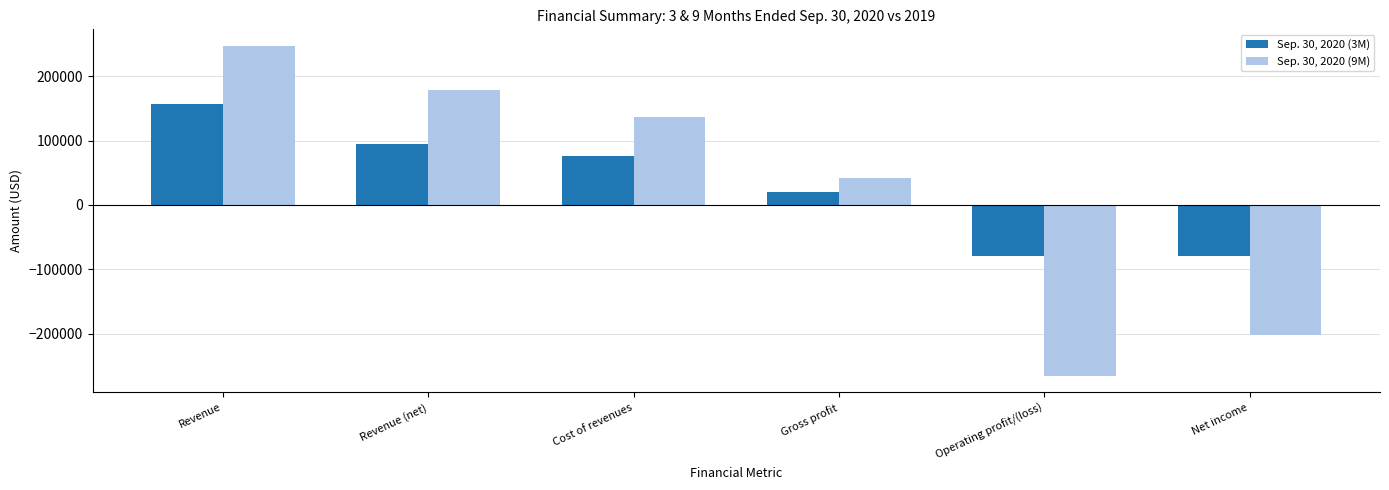

How many data points in Sep. 30, 2020 (9M) are less than 137470?

3